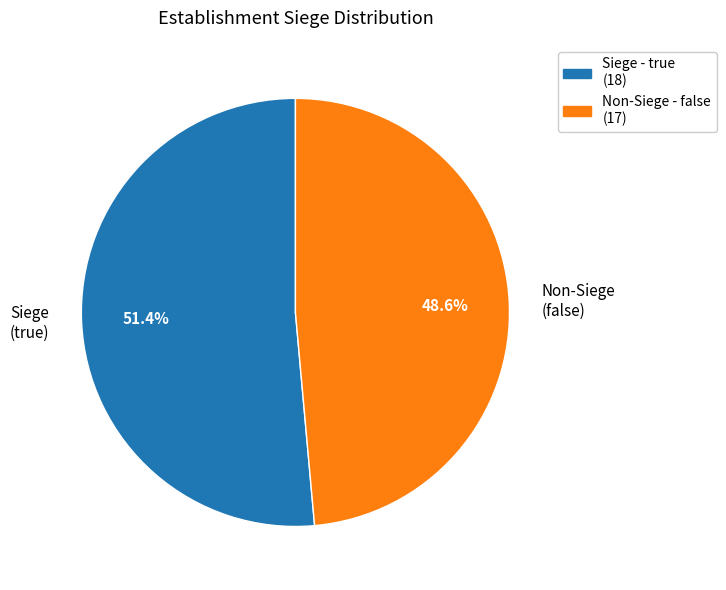

Do Siege (true) and Non-Siege (false) together represent more than half of the pie?

Yes